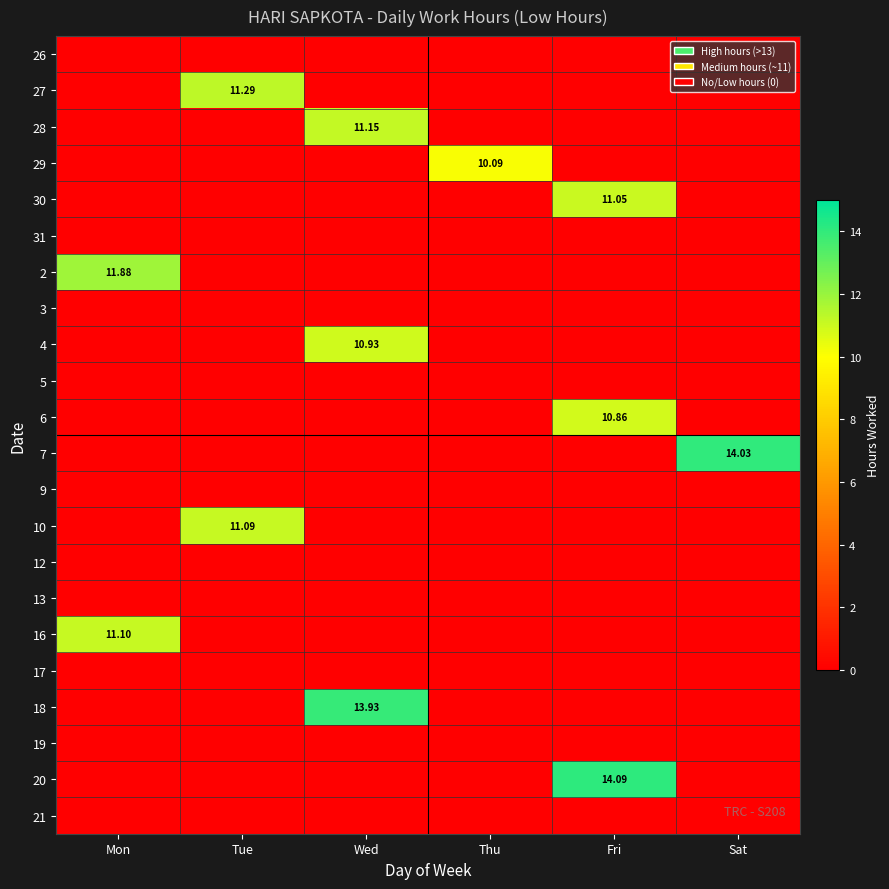

Which series has the largest total across all categories?

20